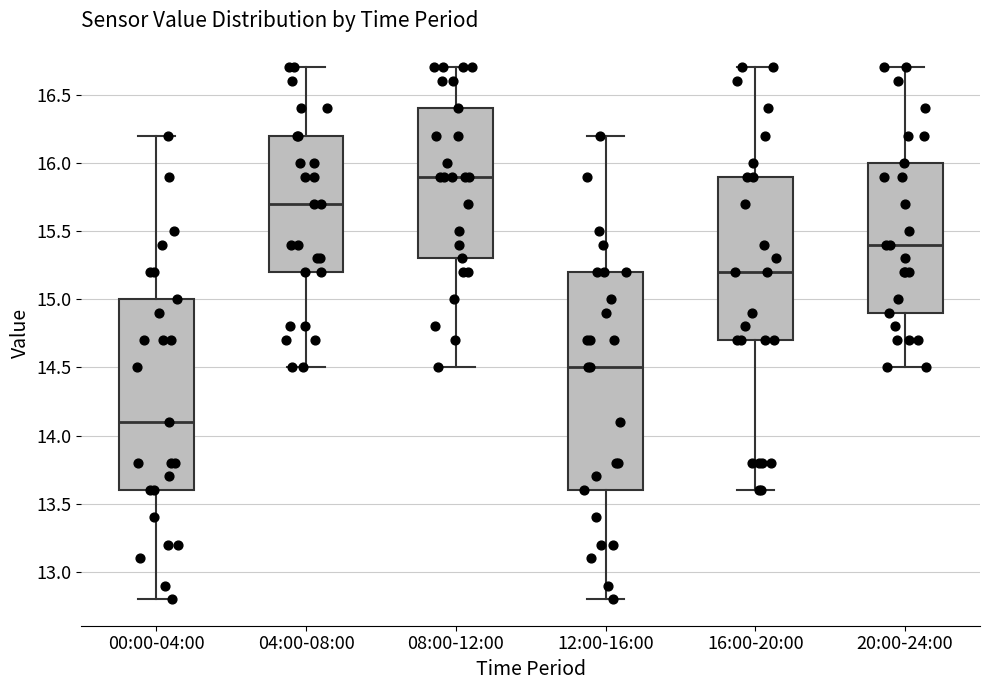

Reading left to right, transcribe this box plot: for each box, give where its median line is, the range the box spans, and where its two whiskers end, as read against the y-axis. The values are not printed on the chart, so give them approximately, as read against the axis.

00:00-04:00: median 14.1, box 13.6 to 15.0, whiskers 12.8 to 16.2
04:00-08:00: median 15.7, box 15.2 to 16.2, whiskers 14.5 to 16.7
08:00-12:00: median 15.9, box 15.3 to 16.4, whiskers 14.5 to 16.7
12:00-16:00: median 14.5, box 13.6 to 15.2, whiskers 12.8 to 16.2
16:00-20:00: median 15.2, box 14.7 to 15.9, whiskers 13.6 to 16.7
20:00-24:00: median 15.4, box 14.9 to 16.0, whiskers 14.5 to 16.7